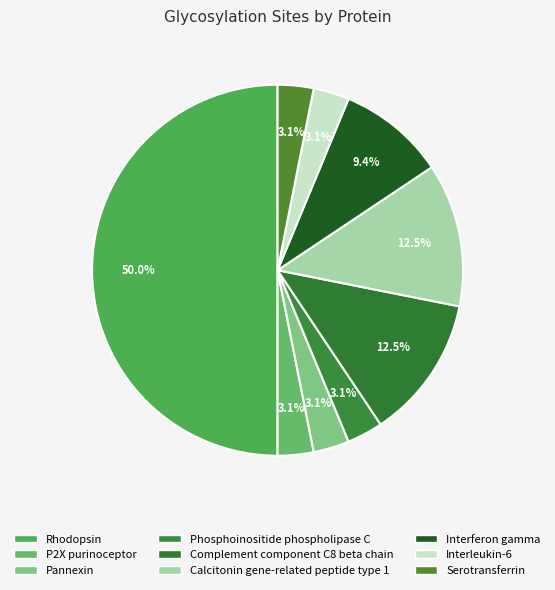

To the nearest percent, what portion does Complement component C8 beta chain represent?

12%